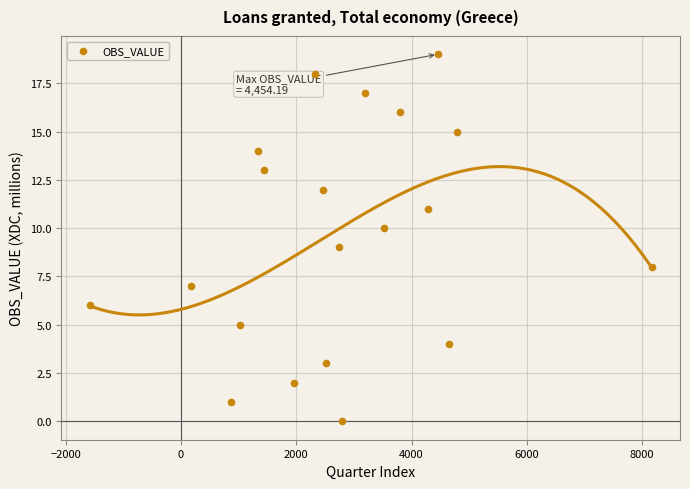

What is the range of Y values (max minus min)?

19